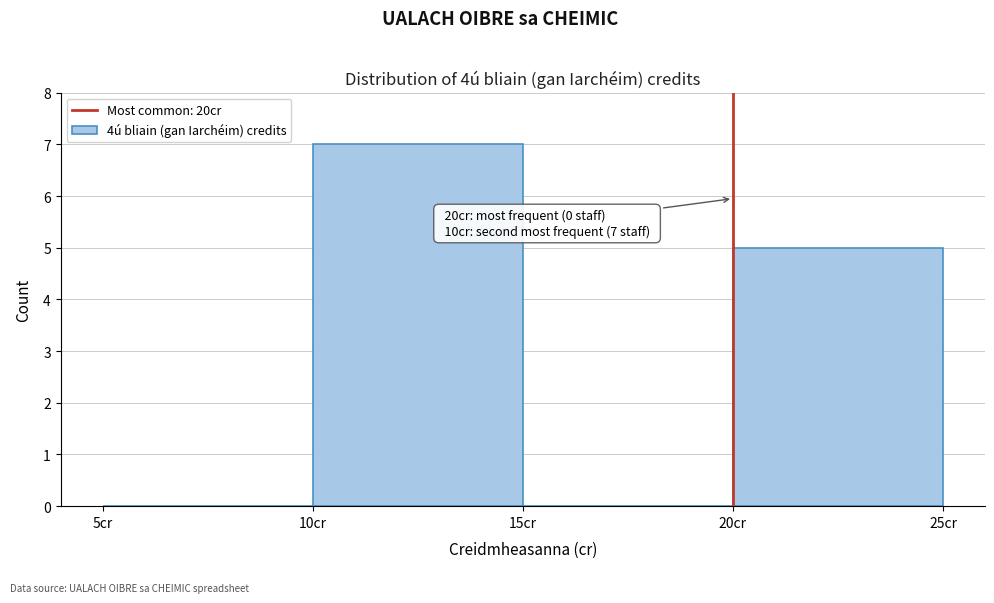

Over which range of the x-axis is the bar tallest?

10 to 15